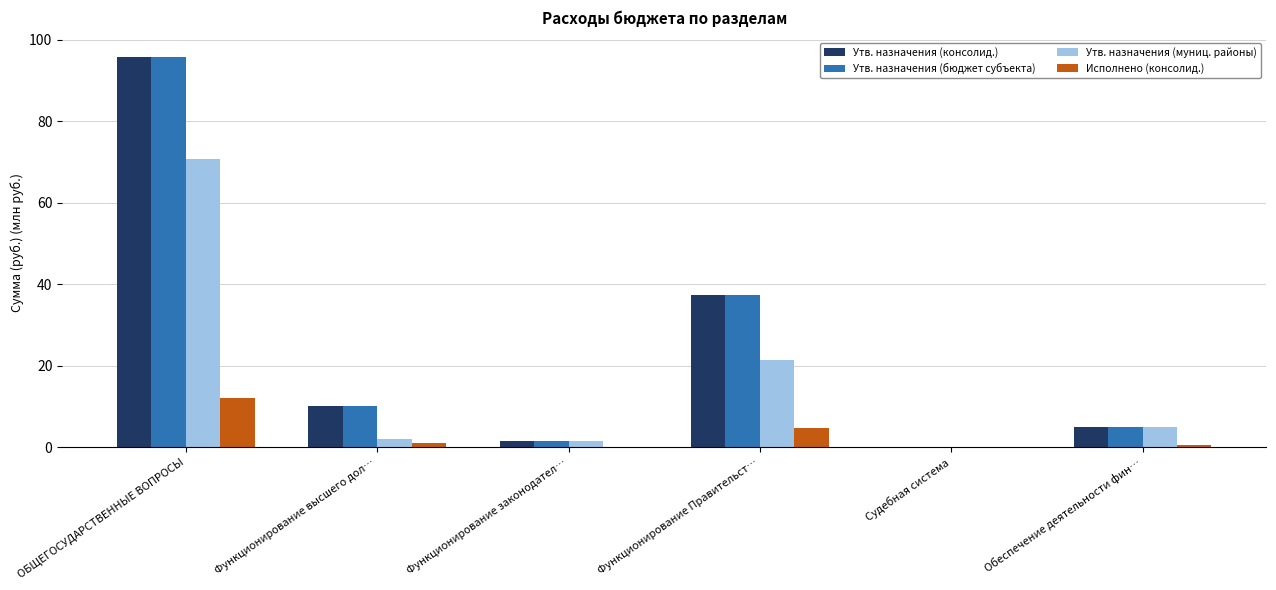

The value of Утв. назначения (муниц. районы) at ОБЩЕГОСУДАРСТВЕННЫЕ ВОПРОСЫ is 111.9. True or false?

False